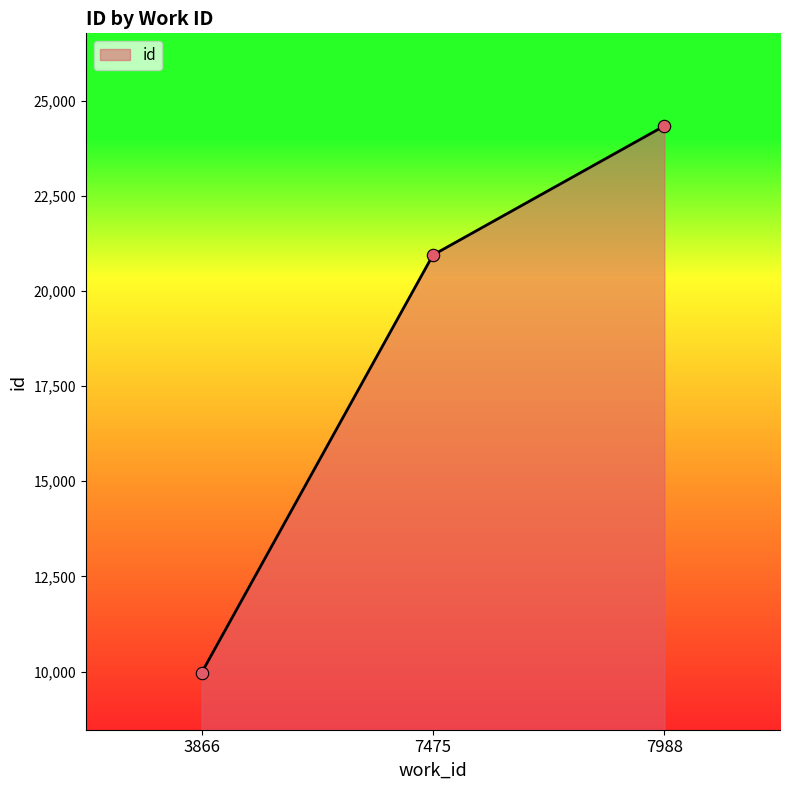

What is the ratio of the value at 7988 to the value at 3866?

2.4